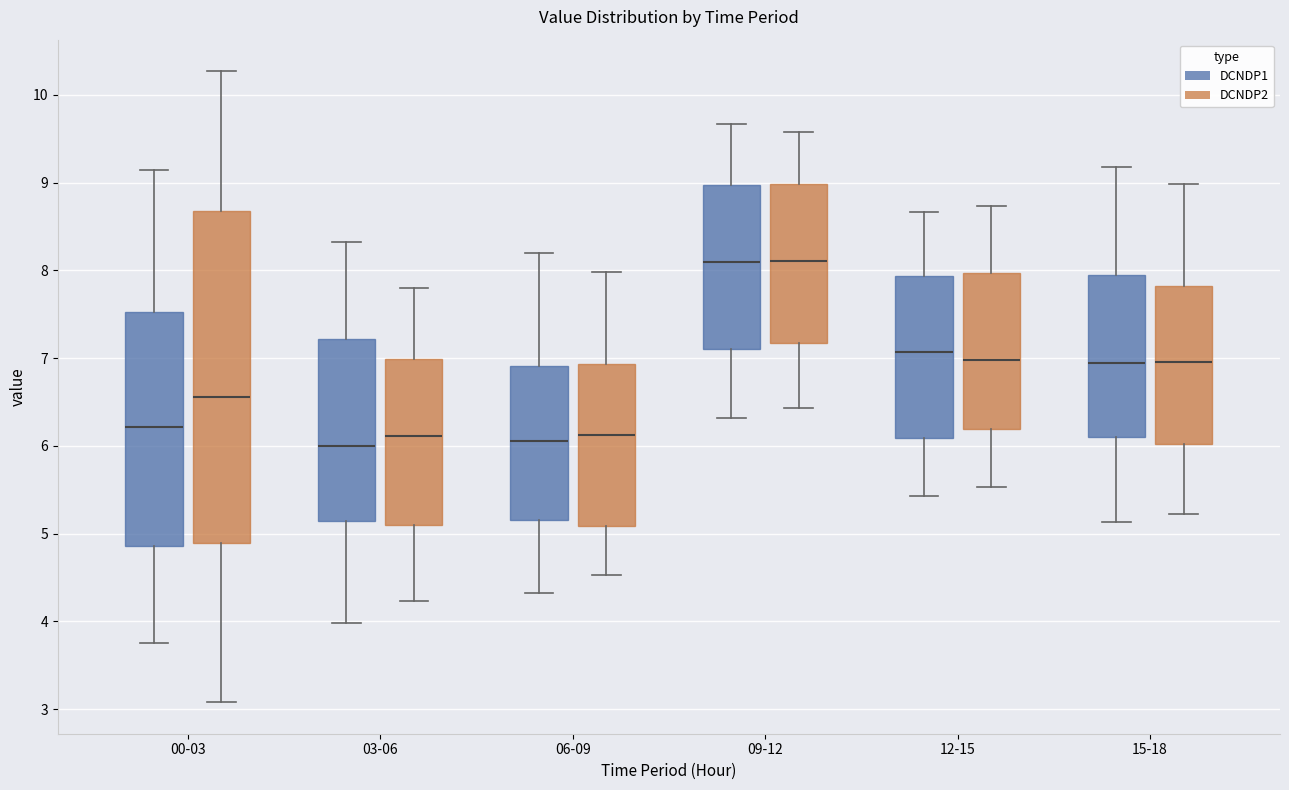

Comparing the boxes themselves (not the whiskers), which one is the tallest?

00-03 (DCNDP2)